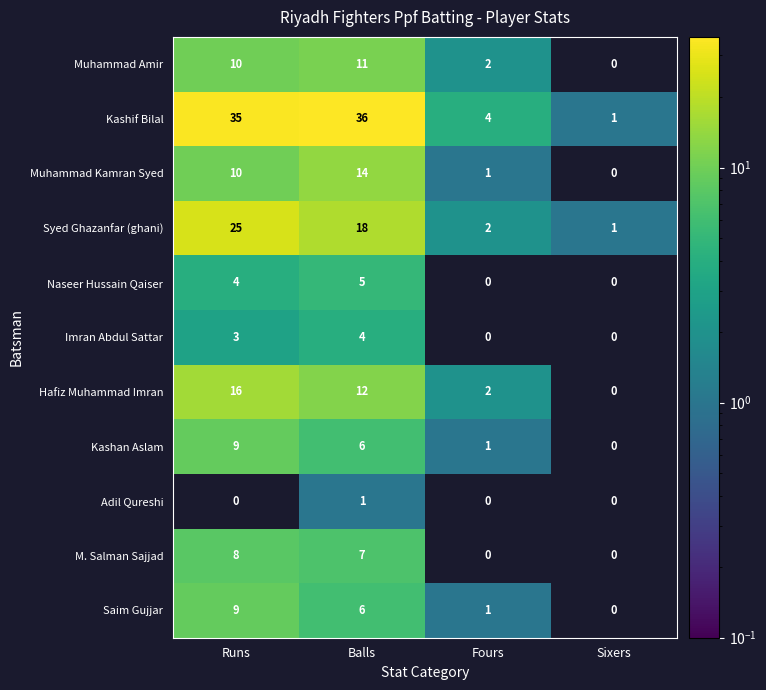

Count the Imran Abdul Sattar values in the range 0 to 4.

4